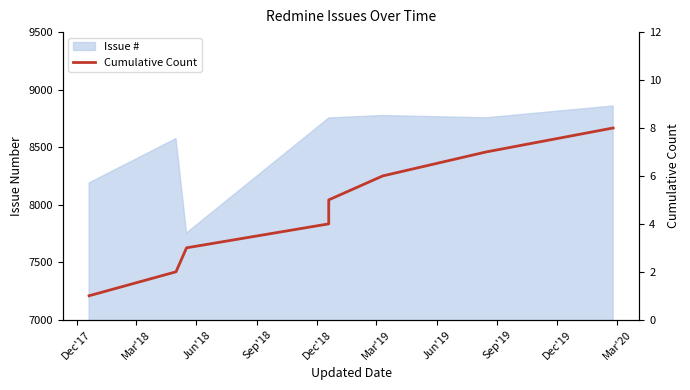

At which category does the chart reach its minimum across all series?

Dec'17